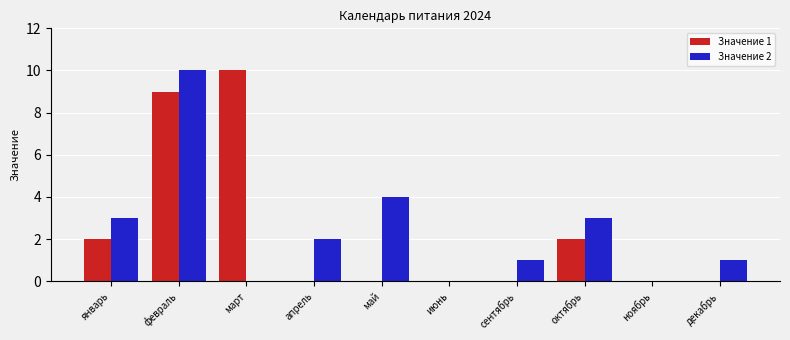

Is it true that Значение 1 equals -4 at май?

False